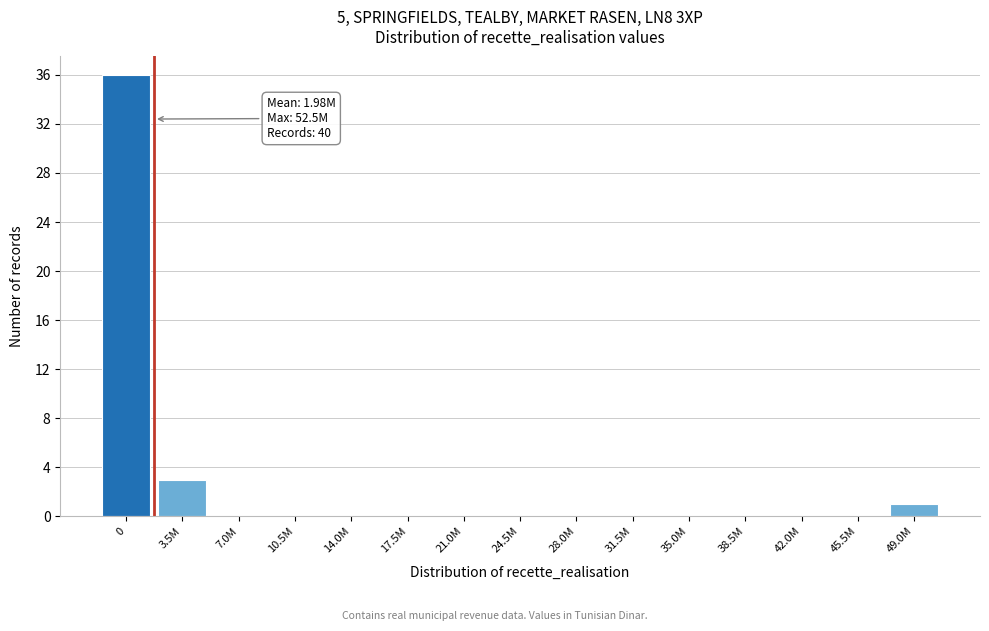

Reading left to right, transcribe all the data shown in this chart.

0=36	3.5M=3	7.0M=0	10.5M=0	14.0M=0	17.5M=0	21.0M=0	24.5M=0	28.0M=0	31.5M=0	35.0M=0	38.5M=0	42.0M=0	45.5M=0	49.0M=1